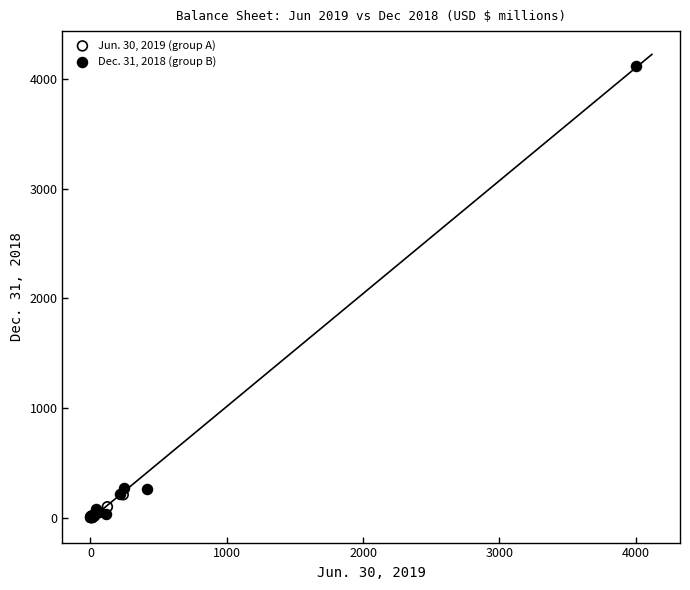

Which series has the widest spread of Y values?

Dec. 31, 2018 (group B)